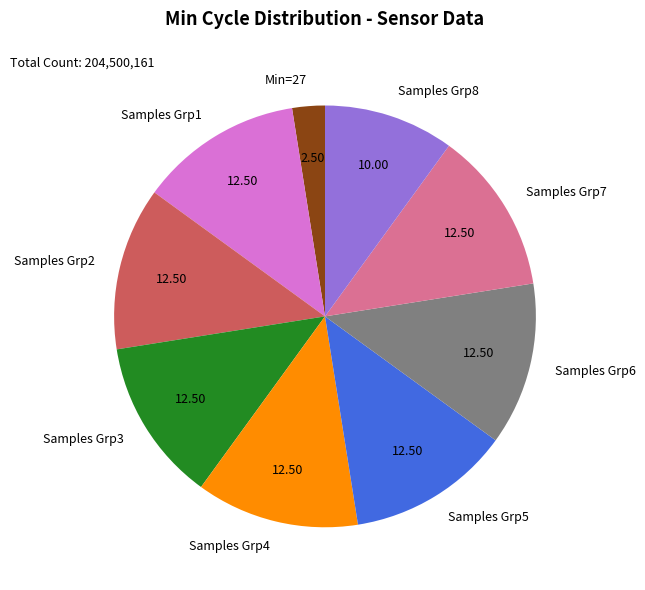

Approximately how many times larger is the value at Samples Grp1 compared to Samples Grp3?

1.0